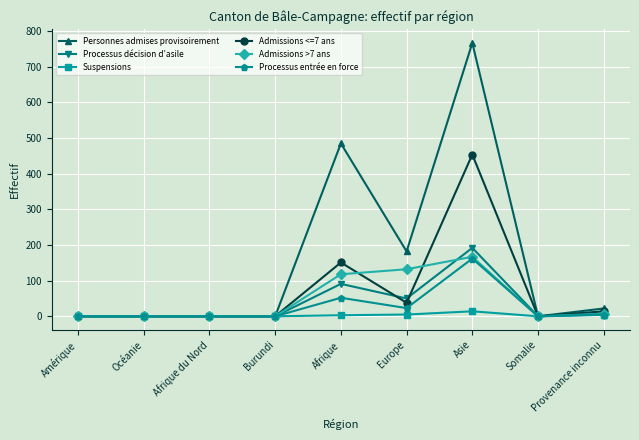

What is the maximum value shown in the chart?

767